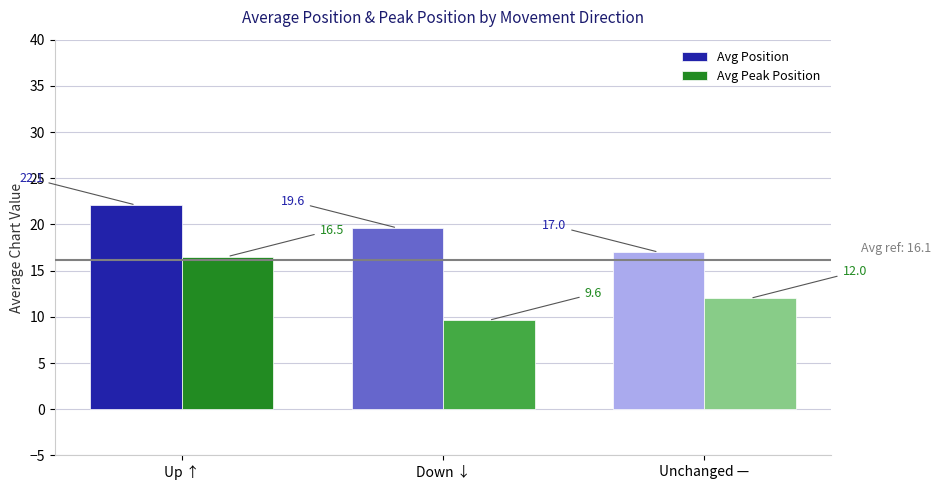

What is the difference between the Avg Peak Position values at Unchanged — and Down ↓?

2.4